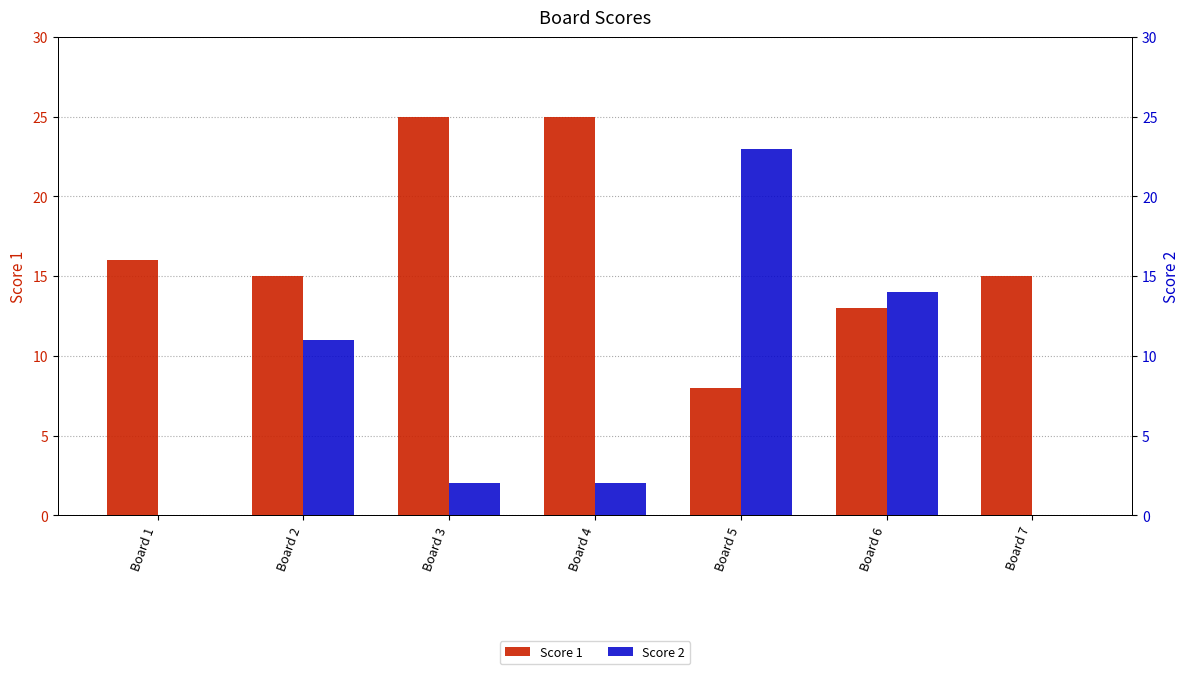

Reading right to left, extract all data points from this chart.

Score 1: 15	13	8	25	25	15	16
Score 2: 0	14	23	2	2	11	0